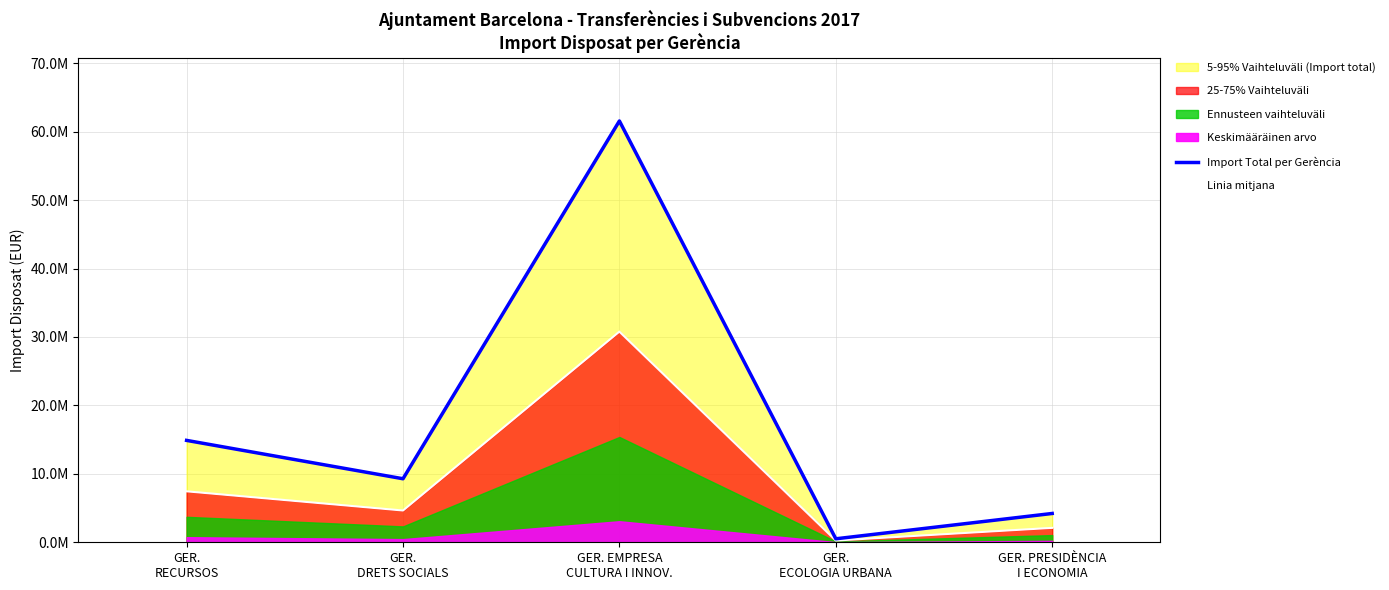

At which category does the chart reach its peak across all series?

GER. EMPRESA
CULTURA I INNOV.